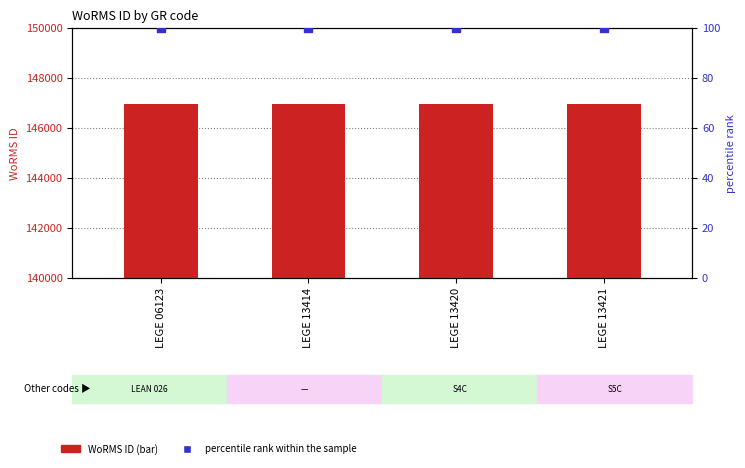

Which series has the largest total across all categories?

WoRMS ID